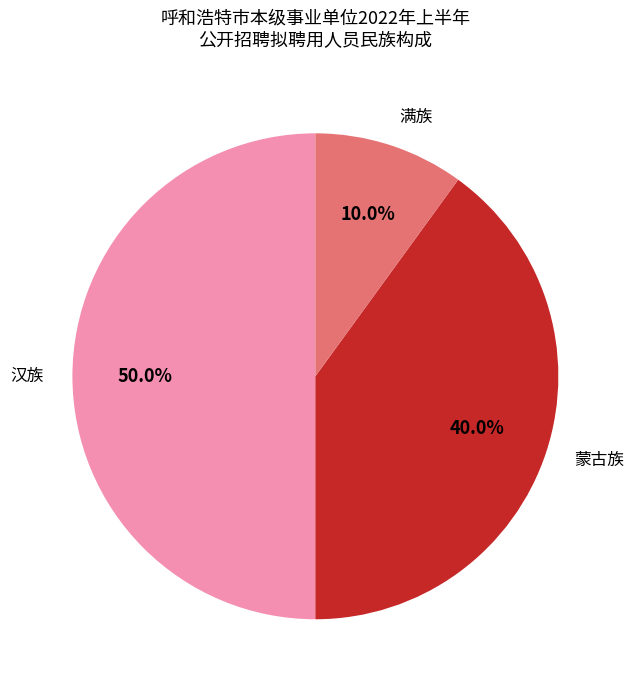

What percentage is the 汉族 slice, to the nearest percent?

50%